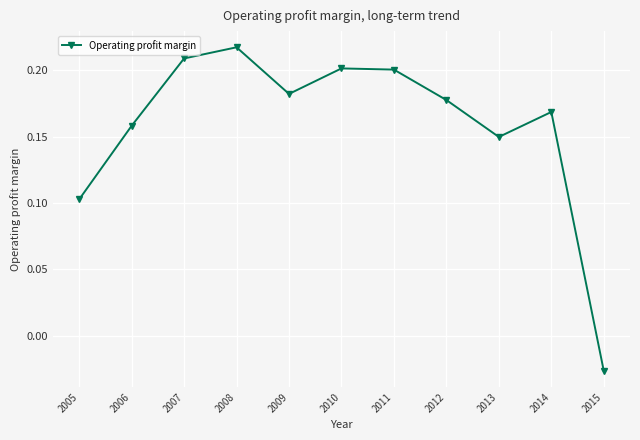

Is it true that the value at 2008 is 0.2?

True